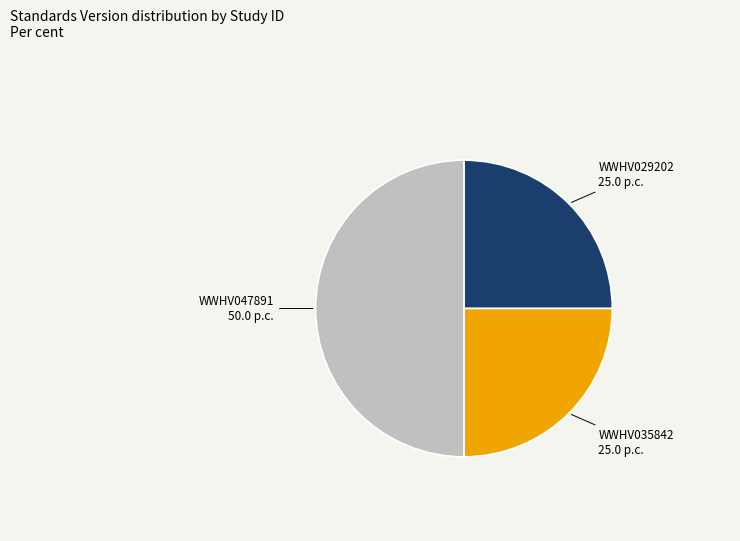

What is the largest slice in the pie chart?

WWHV047891